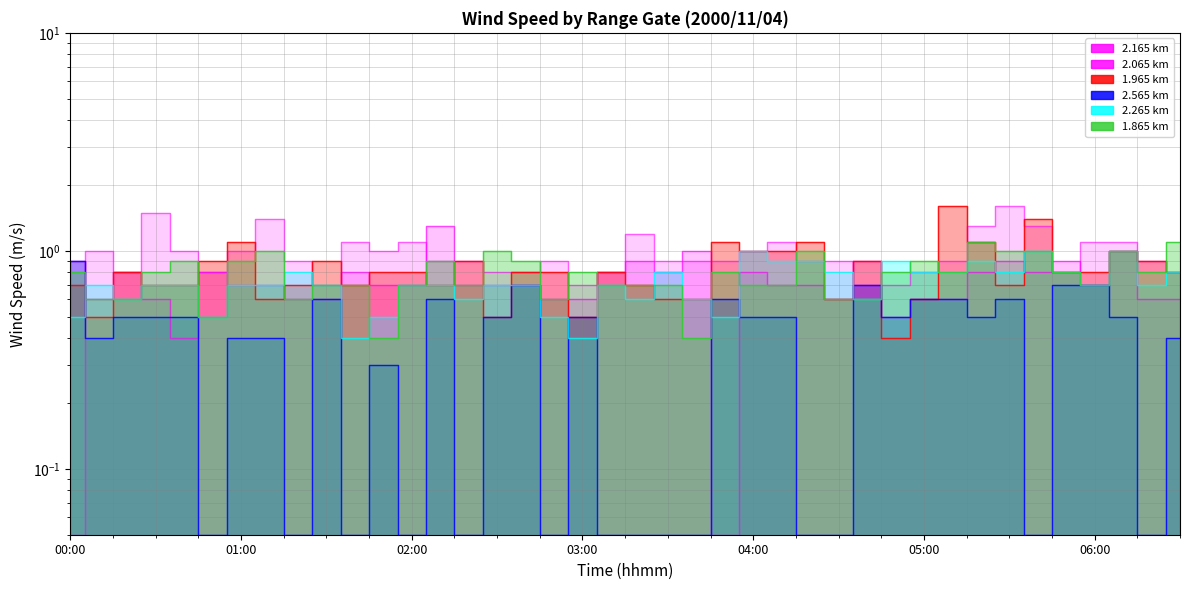

How many lines are shown in the chart?

6